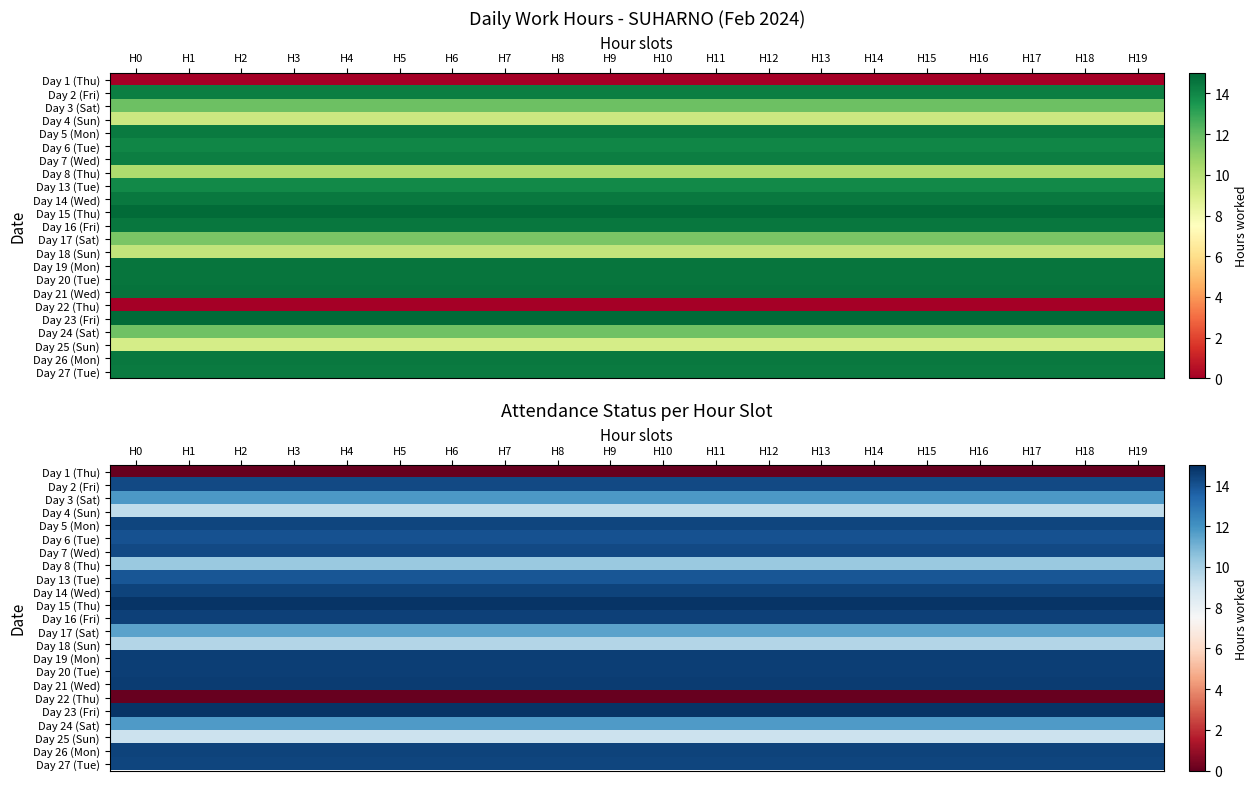

Which label corresponds to the smallest value in the chart?

H0